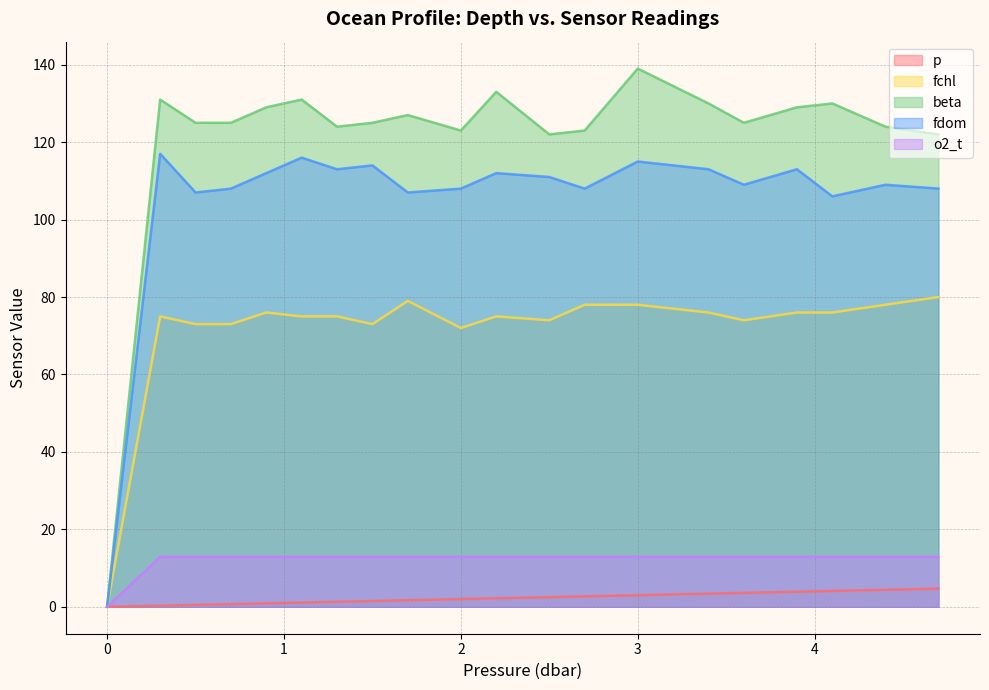

Rank the categories by p value from lowest to highest.

0.0, 0.3, 0.5, 0.7, 0.9, 1.1, 1.3, 1.5, 1.7, 2.0, 2.2, 2.5, 2.7, 3.0, 3.4, 3.6, 3.9, 4.1, 4.4, 4.7